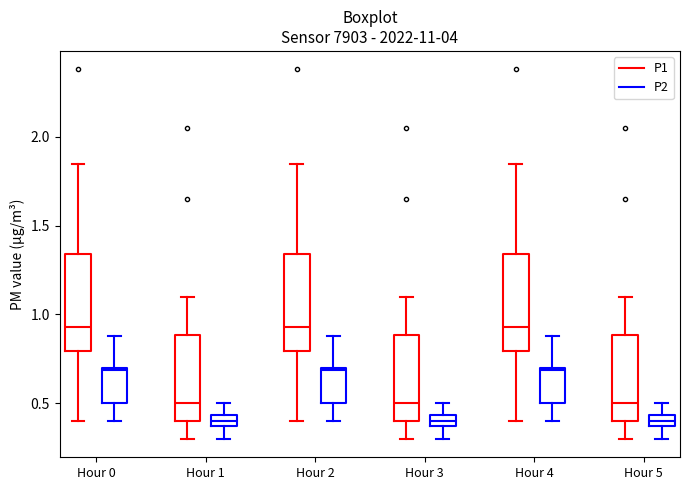

Where is the lower edge of the box for Hour 4 (P1) on the y-axis? The values are not printed on the chart, so give them approximately, as read against the axis.

0.80